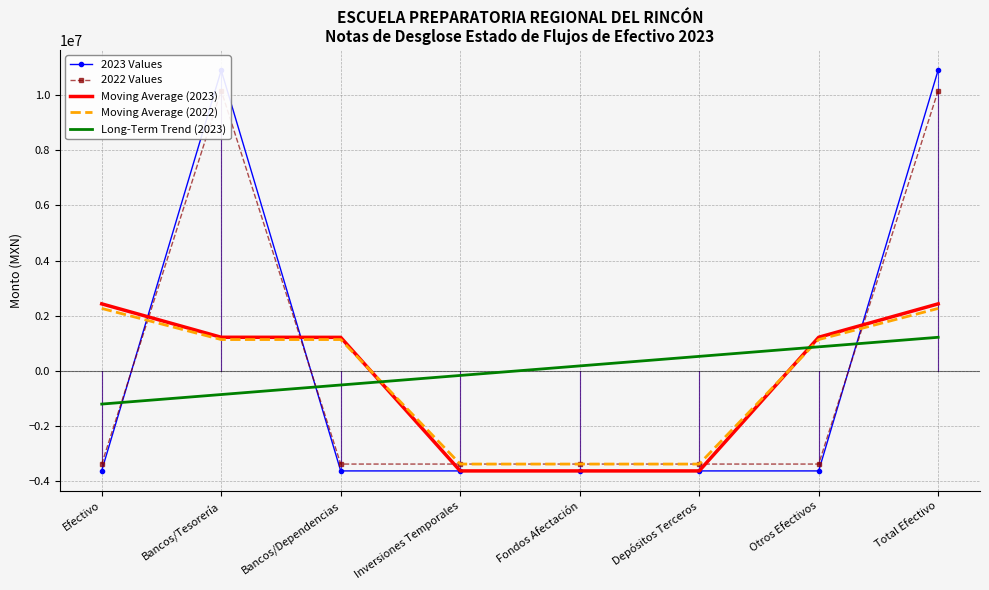

List the series in order of their peak value, highest first.

2023 Values, 2022 Values, Moving Average (2023), Moving Average (2022), Long-Term Trend (2023)